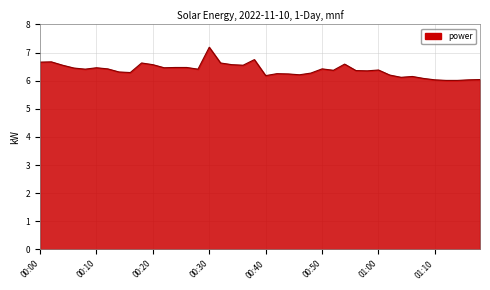

What is the greatest value displayed?

7.2